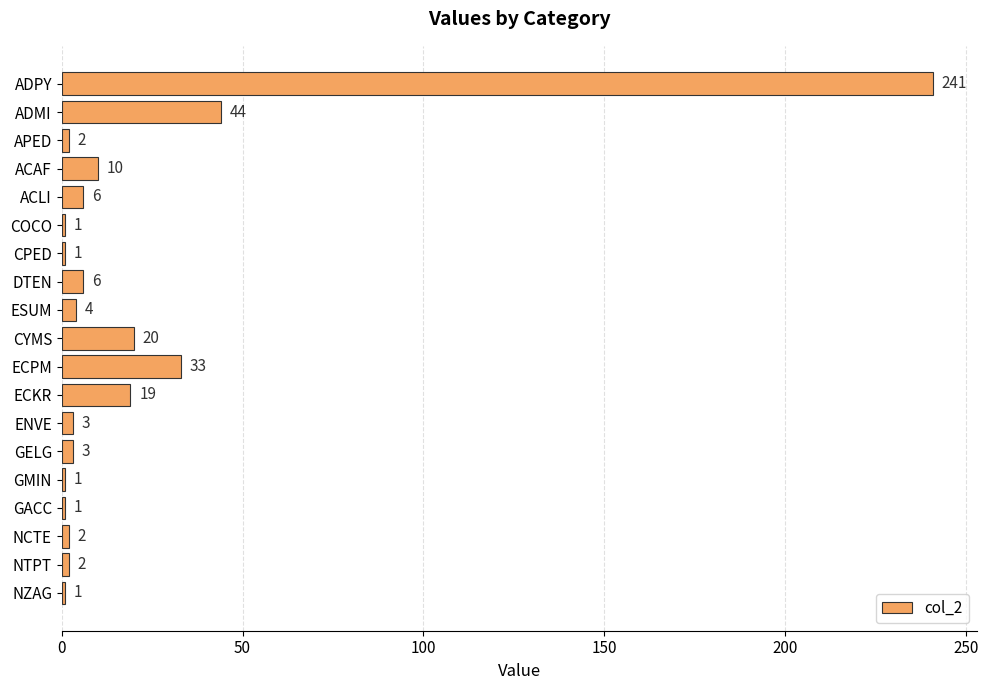

At which label is the value closest to 121?

ADMI